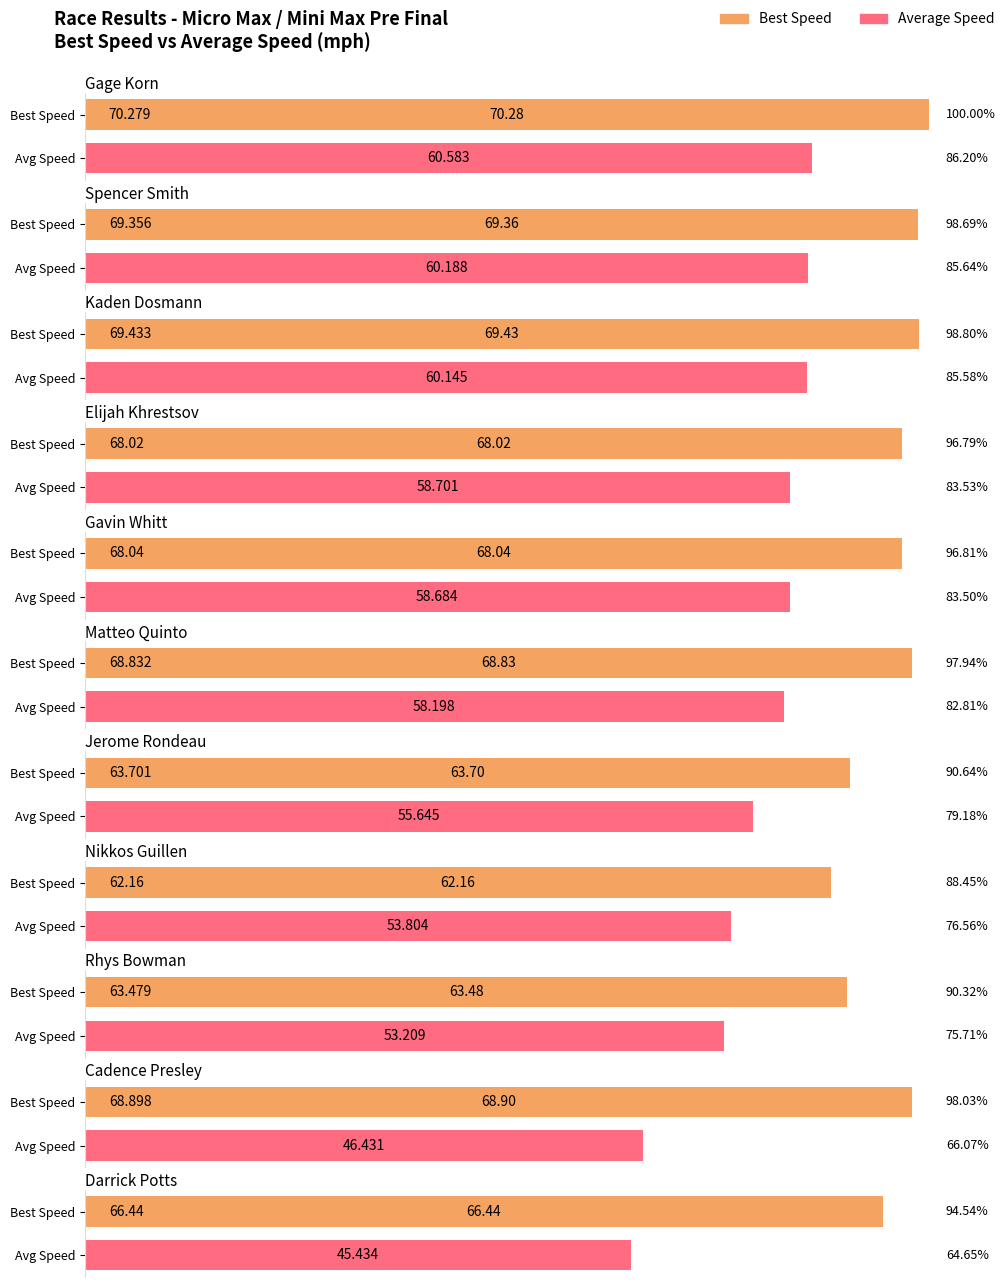

What is the value of the Best Speed bar at the 9th from the left?

63.5